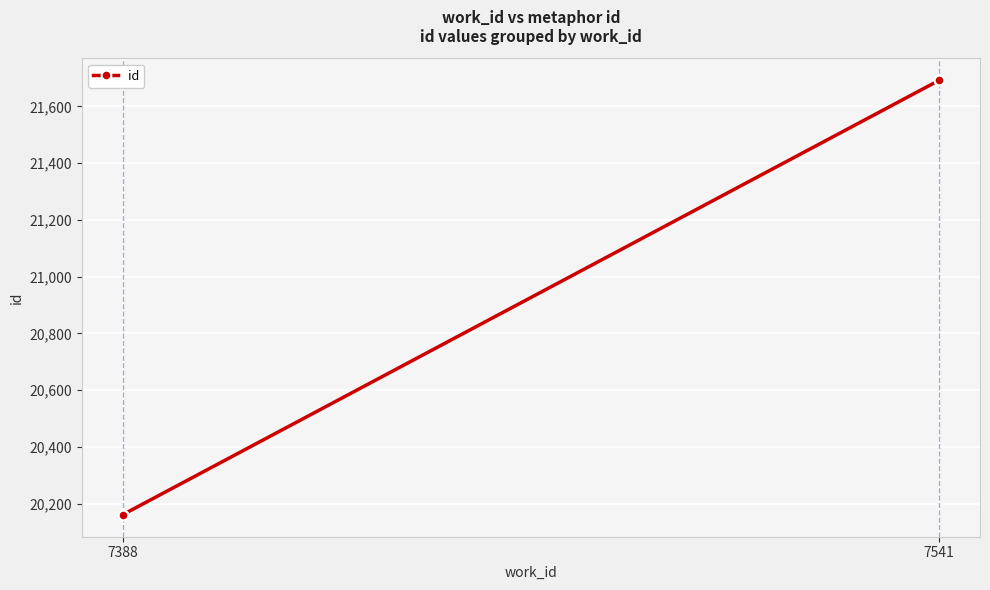

How many lines are shown in the chart?

1